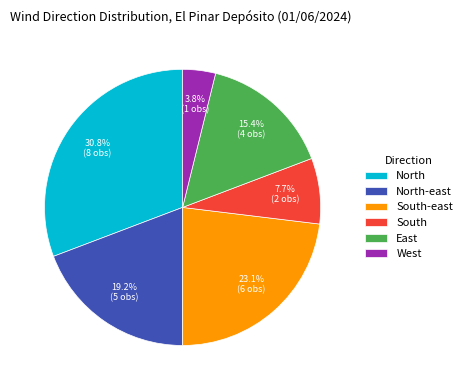

How many segments does this pie chart have?

6